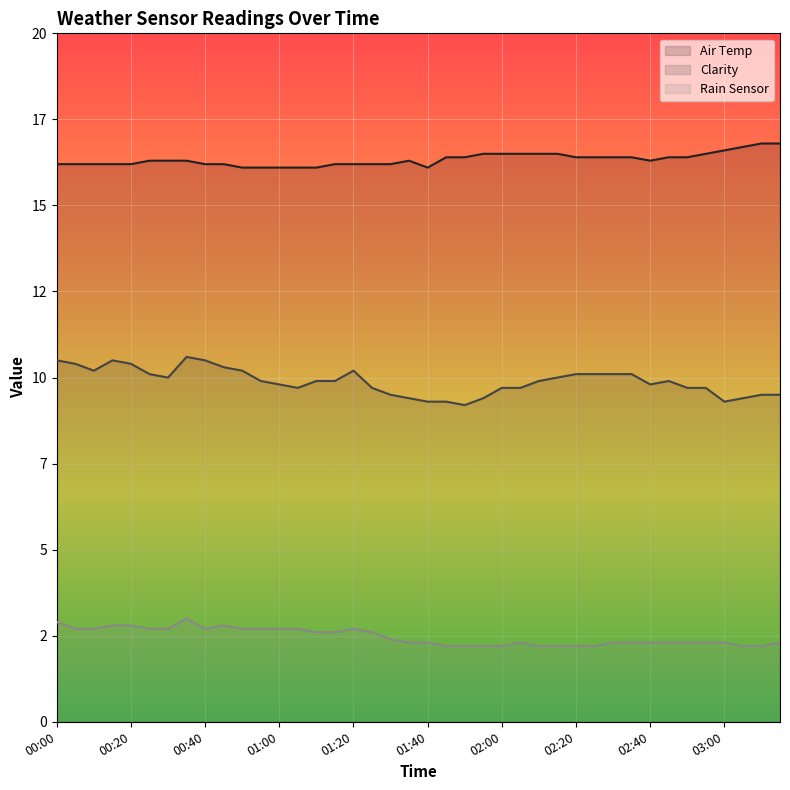

Rank the series by their maximum value, from highest to lowest.

Air Temp, Clarity, Rain Sensor